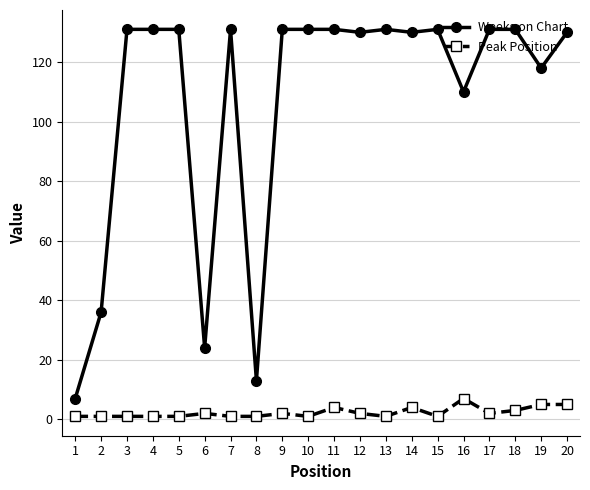

What is the difference between the maximum and second lowest values in the Weeks on Chart series?

118